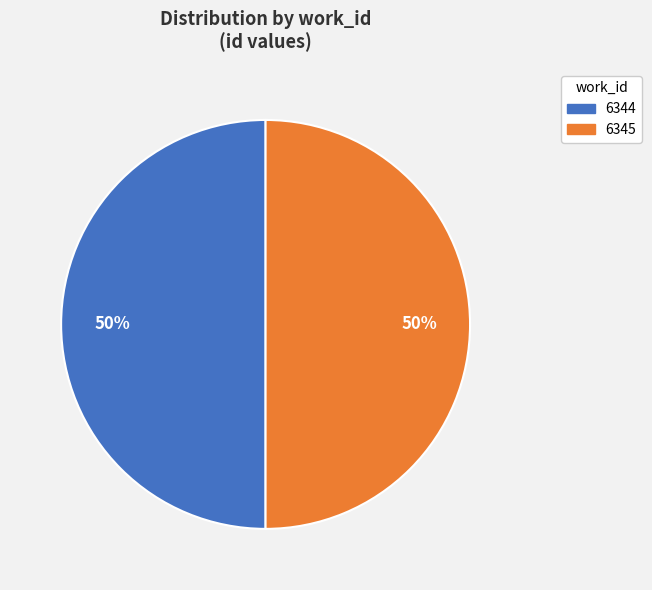

To the nearest percent, what portion does 6345 represent?

50%